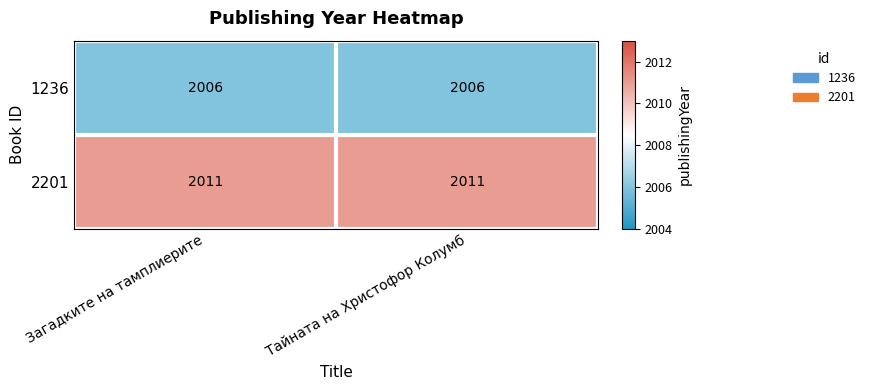

What is the total value across all series at Загадките на тамплиерите?

4017